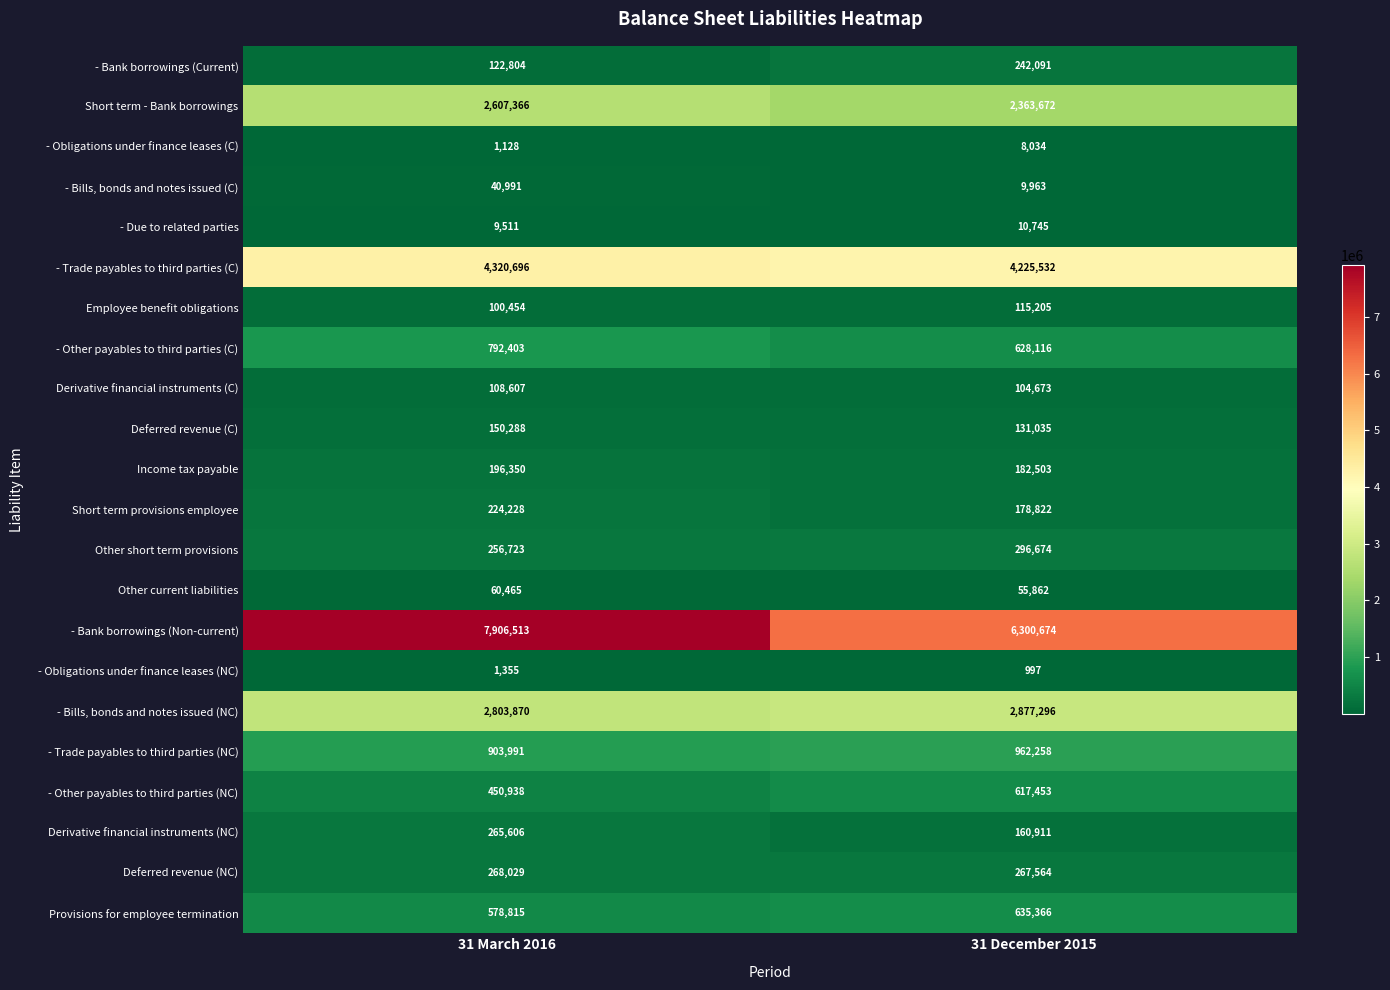

Which series has the widest spread of values?

- Bank borrowings (Non-current)